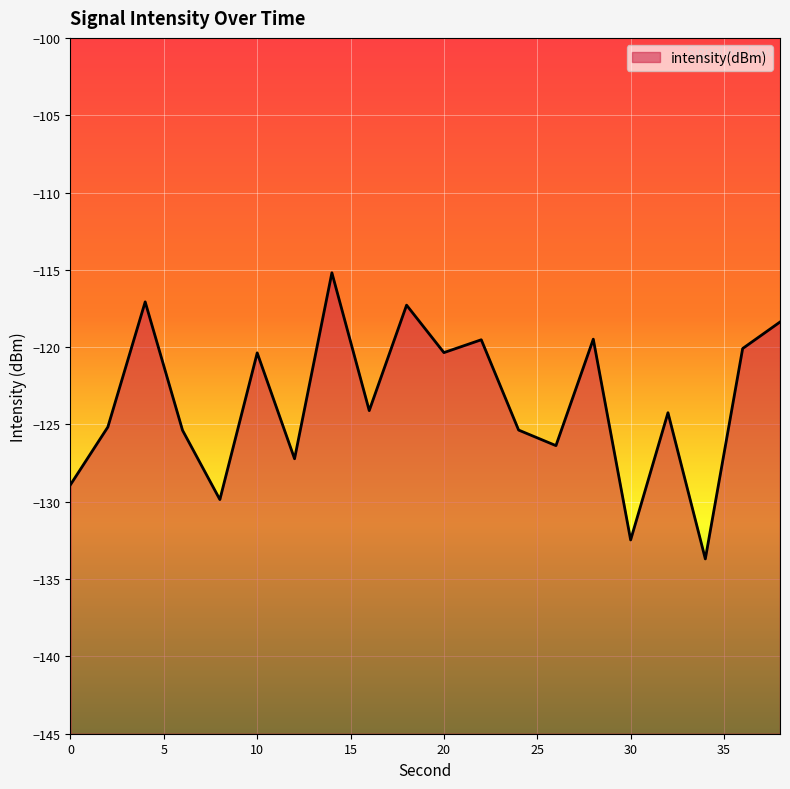

What is the change in value from 14 to 28?

-4.3